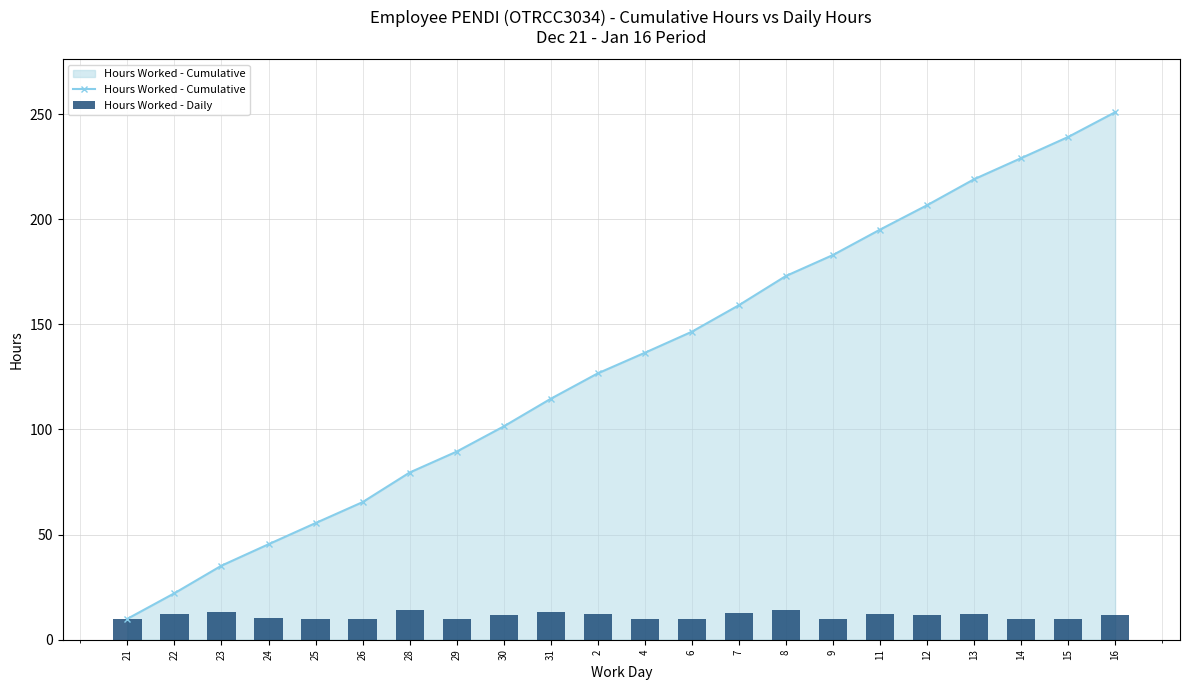

Reading left to right, list all the values displayed in this chart.

Hours Worked - Cumulative: 21=10.0	22=22.1	23=35.2	24=45.4	25=55.5	26=65.4	28=79.5	29=89.5	30=101.4	31=114.6	2=126.7	4=136.5	6=146.5	7=159.1	8=173.0	9=183.0	11=195.0	12=206.6	13=219.0	14=229.0	15=239.1	16=250.9
Hours Worked - Daily: 21=10.0	22=12.2	23=13.1	24=10.2	25=10.1	26=10.0	28=14.1	29=9.9	30=12.0	31=13.2	2=12.1	4=9.8	6=10.0	7=12.6	8=13.9	9=10.0	11=12.1	12=11.6	13=12.4	14=10.0	15=10.1	16=11.8